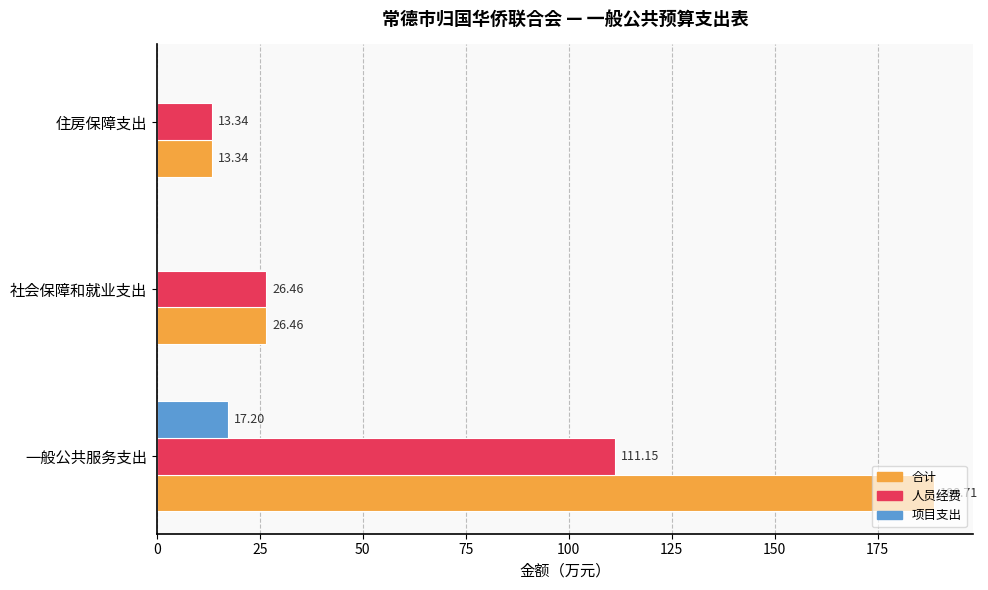

Which category has the highest value in the 项目支出 series?

一般公共服务支出